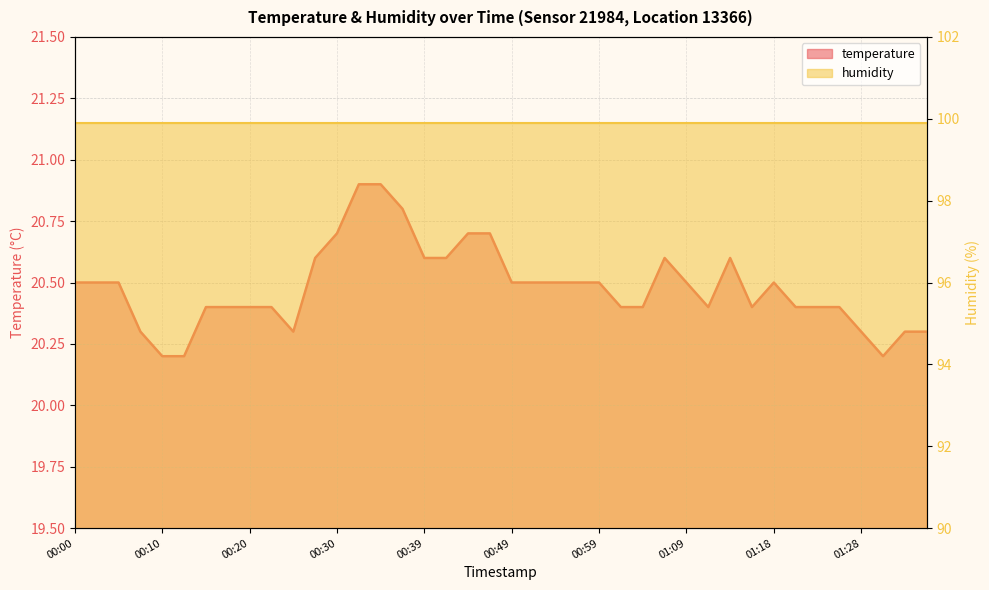

Reading right to left, what are all the values shown in this chart?

20.3	20.3	20.2	20.3	20.4	20.4	20.4	20.5	20.4	20.6	20.4	20.5	20.6	20.4	20.4	20.5	20.5	20.5	20.5	20.5	20.7	20.7	20.6	20.6	20.8	20.9	20.9	20.7	20.6	20.3	20.4	20.4	20.4	20.4	20.2	20.2	20.3	20.5	20.5	20.5